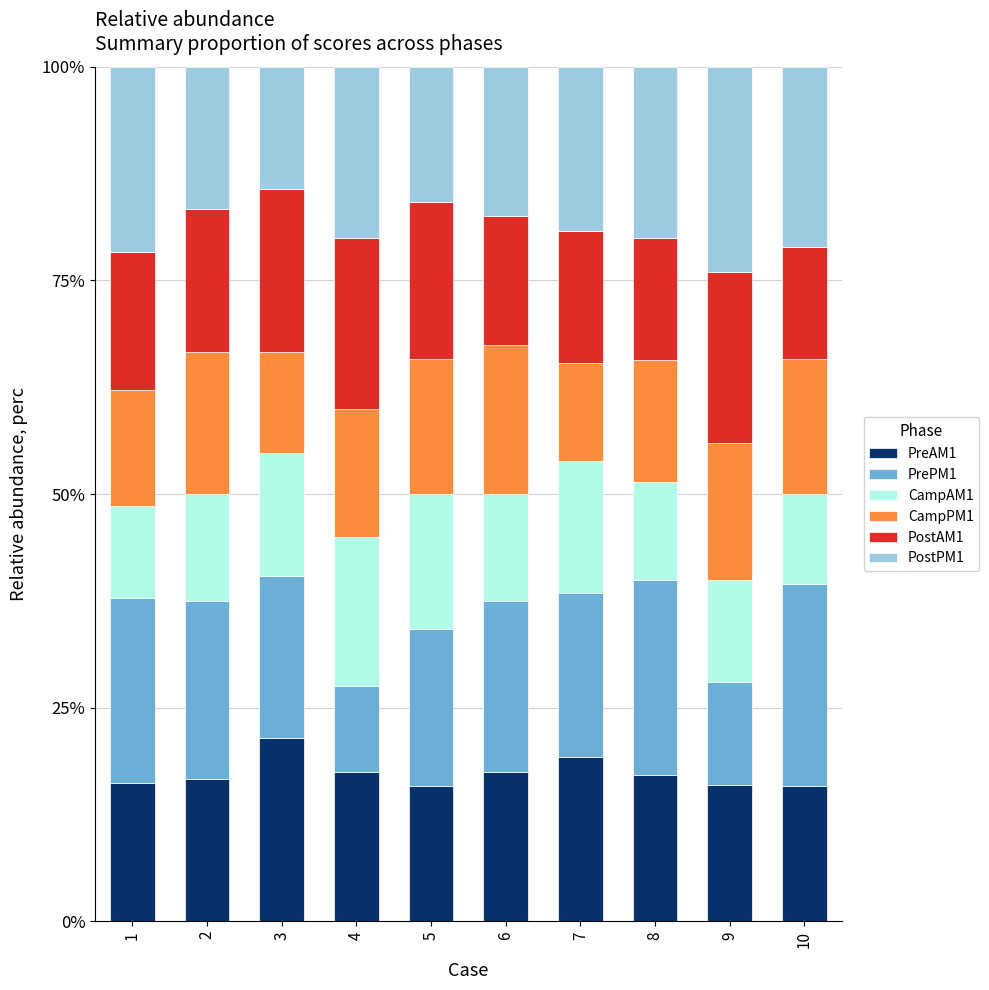

Which category has the highest value in the PreAM1 series?

3